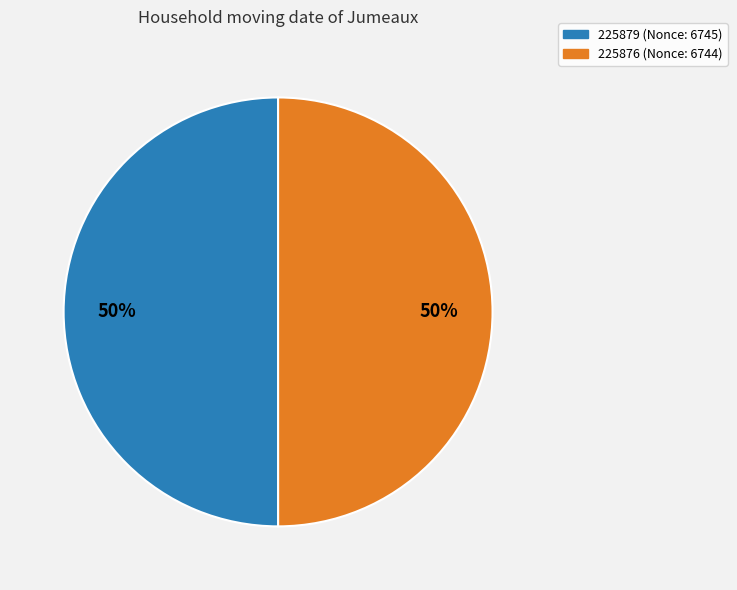

To the nearest percent, what is the combined percentage of 225876 and 225879?

100%